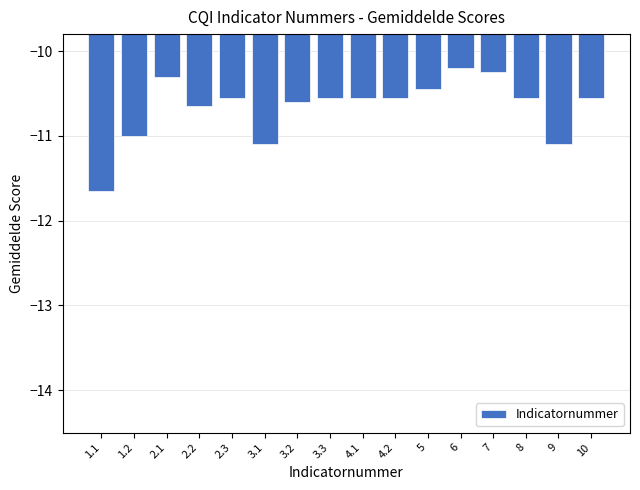

Which category has the lowest value across all series?

1.1